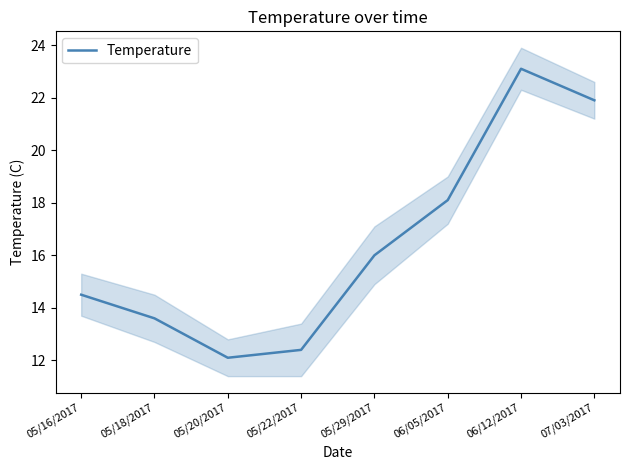

Rank the categories by value from highest to lowest.

06/12/2017, 07/03/2017, 06/05/2017, 05/29/2017, 05/16/2017, 05/18/2017, 05/22/2017, 05/20/2017